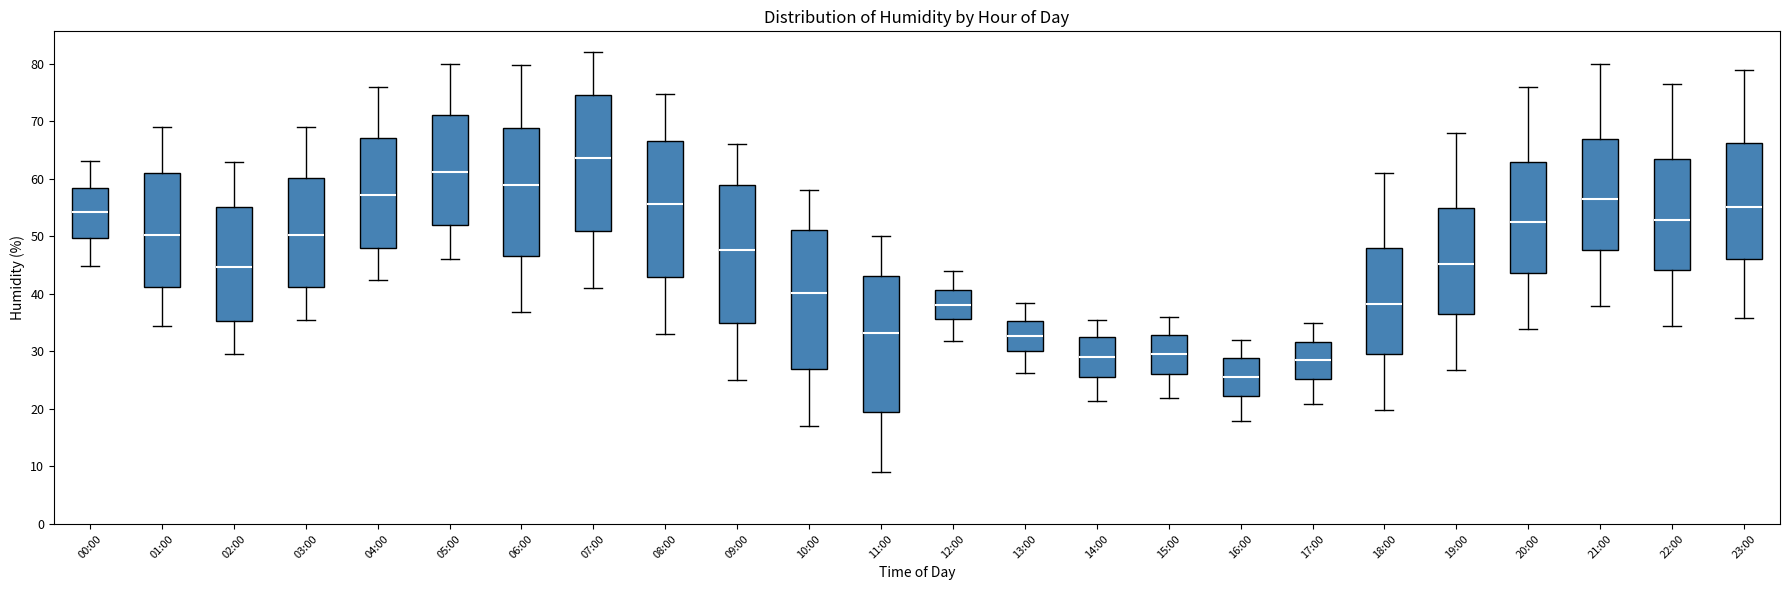

Reading left to right, read every box against the y-axis: the position of its median line, the range the box covers, and the ends of its whiskers. The values are not printed on the chart, so give them approximately, as read against the axis.

00:00: median 54, box 50 to 58, whiskers 45 to 63
01:00: median 50, box 41 to 61, whiskers 35 to 69
02:00: median 45, box 35 to 55, whiskers 30 to 63
03:00: median 50, box 41 to 60, whiskers 36 to 69
04:00: median 57, box 48 to 67, whiskers 43 to 76
05:00: median 61, box 52 to 71, whiskers 46 to 80
06:00: median 59, box 47 to 69, whiskers 37 to 80
07:00: median 64, box 51 to 75, whiskers 41 to 82
08:00: median 56, box 43 to 67, whiskers 33 to 75
09:00: median 48, box 35 to 59, whiskers 25 to 66
10:00: median 40, box 27 to 51, whiskers 17 to 58
11:00: median 33, box 20 to 43, whiskers 9 to 50
12:00: median 38, box 36 to 41, whiskers 32 to 44
13:00: median 33, box 30 to 35, whiskers 26 to 39
14:00: median 29, box 26 to 32, whiskers 21 to 36
15:00: median 30, box 26 to 33, whiskers 22 to 36
16:00: median 26, box 22 to 29, whiskers 18 to 32
17:00: median 29, box 25 to 32, whiskers 21 to 35
18:00: median 38, box 30 to 48, whiskers 20 to 61
19:00: median 45, box 37 to 55, whiskers 27 to 68
20:00: median 53, box 44 to 63, whiskers 34 to 76
21:00: median 57, box 48 to 67, whiskers 38 to 80
22:00: median 53, box 44 to 63, whiskers 34 to 77
23:00: median 55, box 46 to 66, whiskers 36 to 79